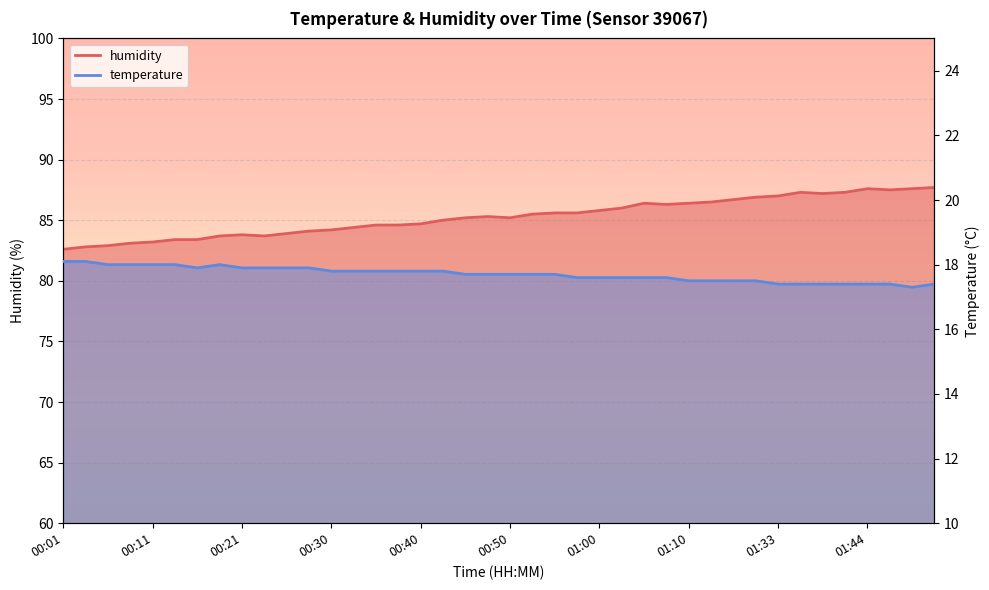

True or false: humidity and temperature intersect in this chart.

False